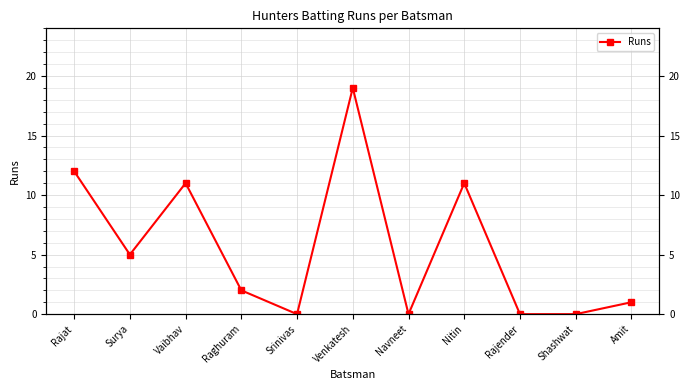

Which has a higher value, Raghuram or Shashwat?

Raghuram